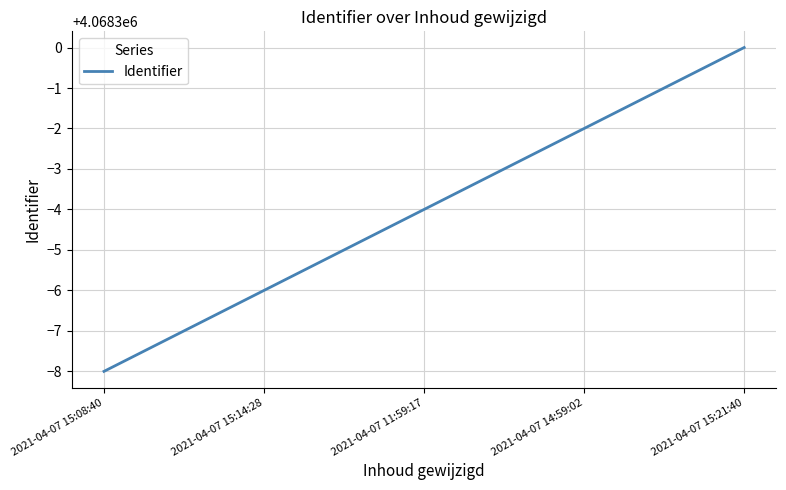

What value does the data have at 2021-04-07 11:59:17?

4068296